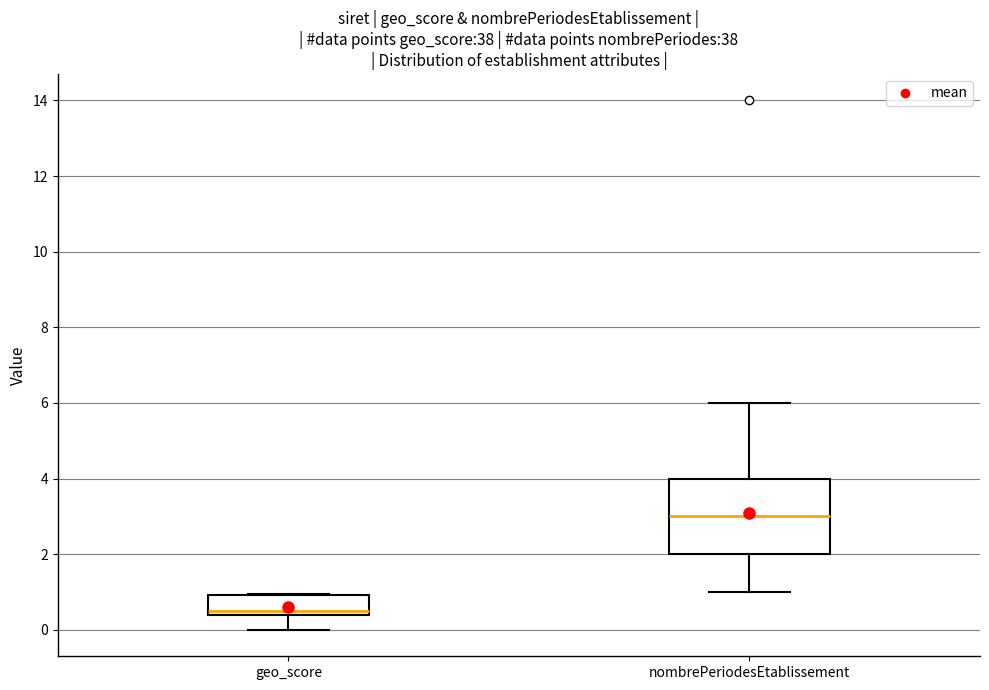

Reading left to right, transcribe this box plot: for each box, give where its median line is, the range the box spans, and where its two whiskers end, as read against the y-axis. The values are not printed on the chart, so give them approximately, as read against the axis.

geo_score: median 0.6, box 0.4 to 1.0, whiskers 0.0 to 1.0
nombrePeriodesEtablissement: median 3.0, box 2.0 to 4.0, whiskers 1.0 to 6.0